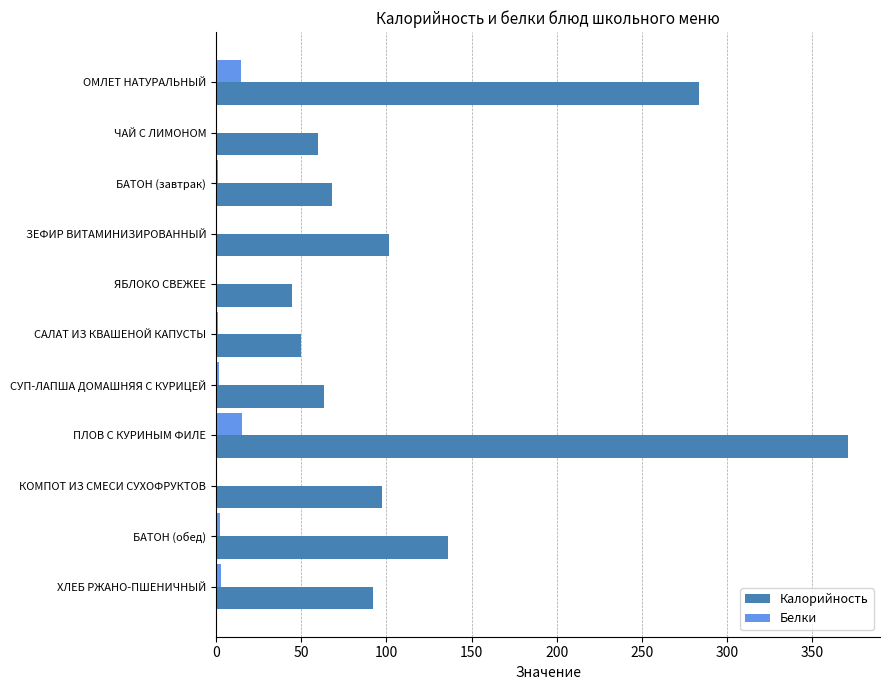

What is the sum of all Белки values?

40.7